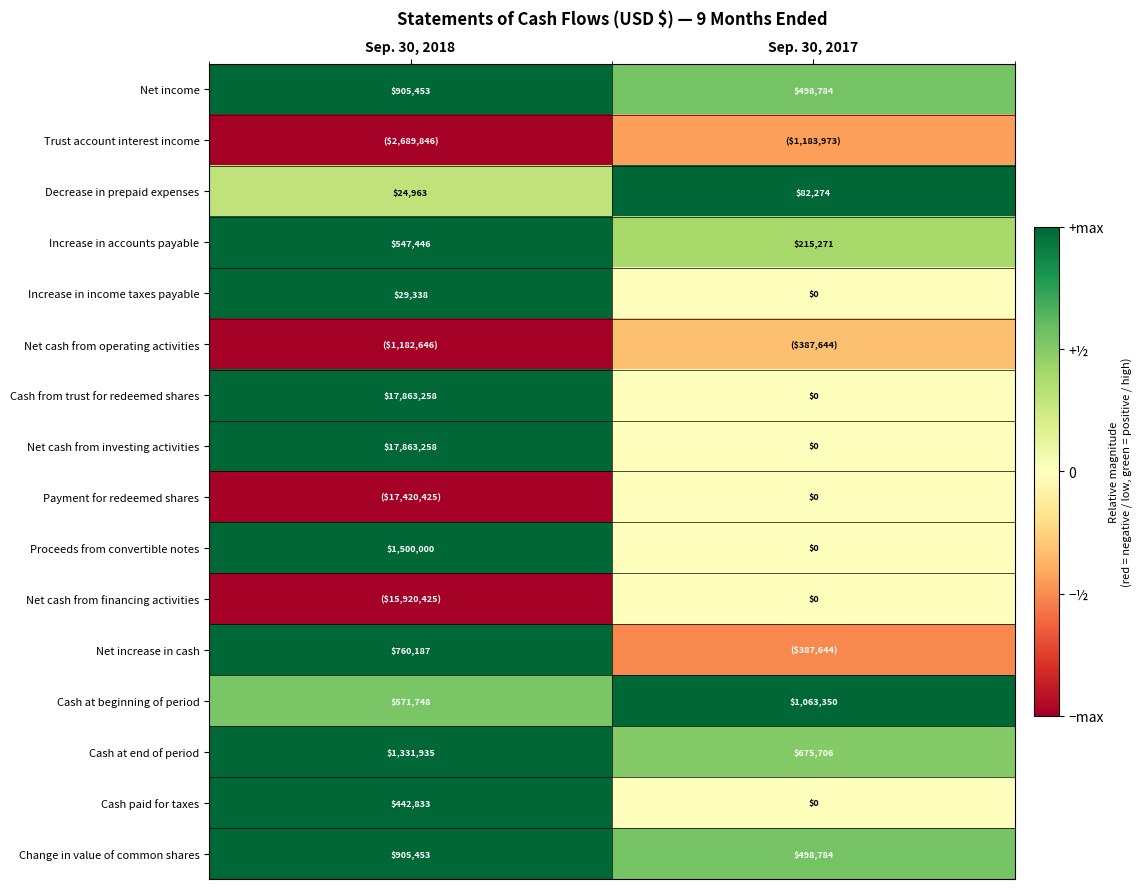

Is the value of Increase in accounts payable at Sep. 30, 2018 greater than the value of Cash paid for taxes at Sep. 30, 2018?

Yes